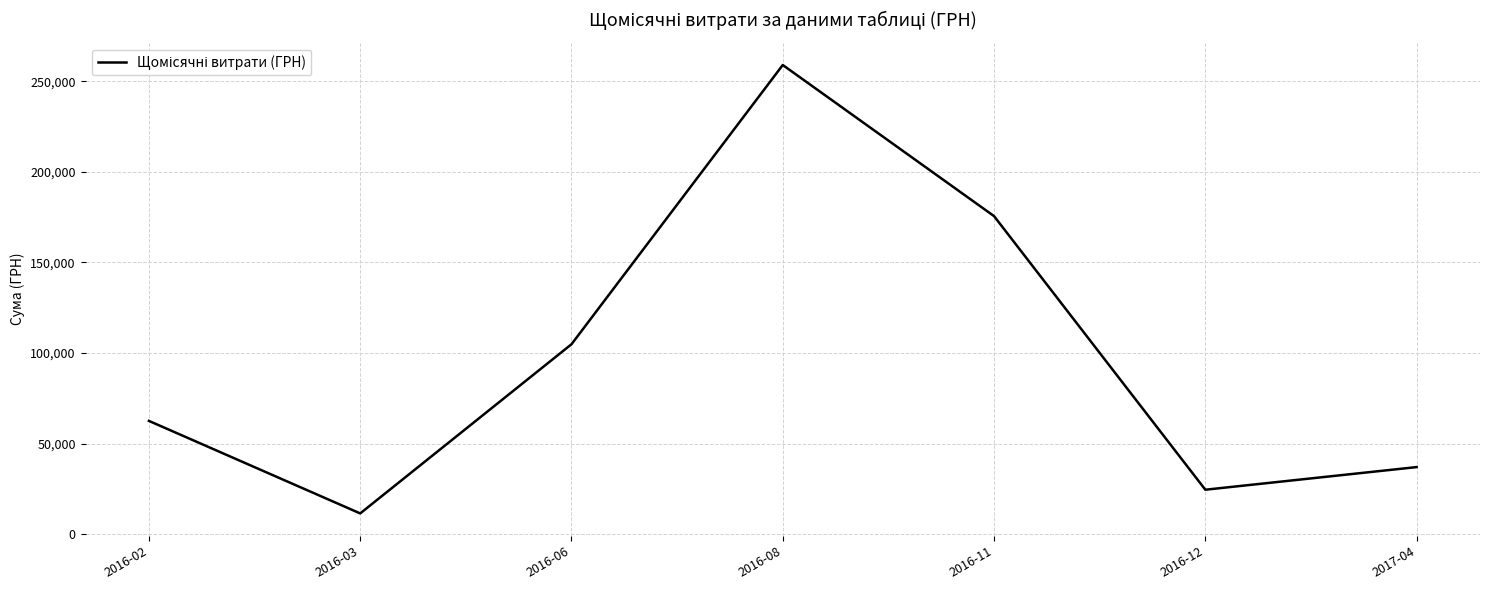

What is the smallest value displayed?

11416.1